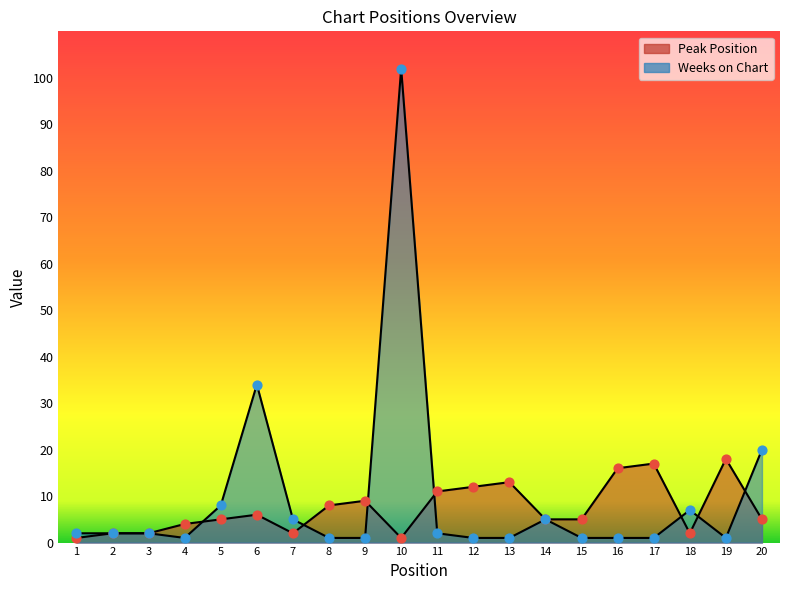

Which series reaches the maximum Y coordinate?

Weeks on Chart